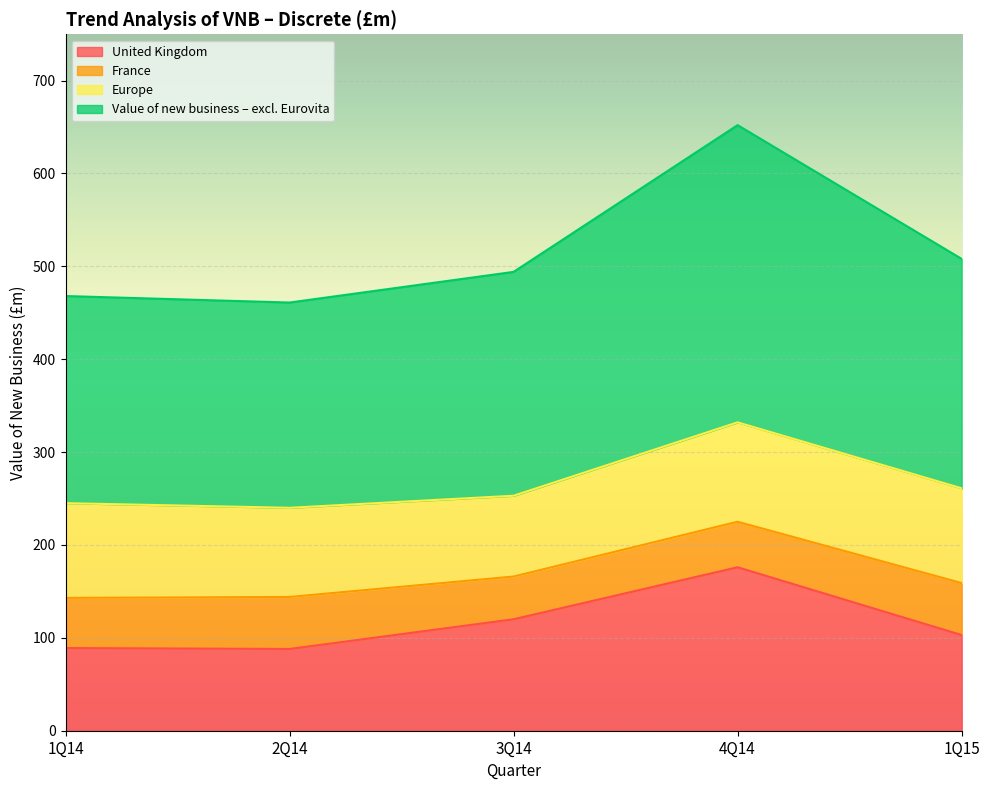

What is the sum of the Value of new business – excl. Eurovita values at 1Q14 and 4Q14?

1120